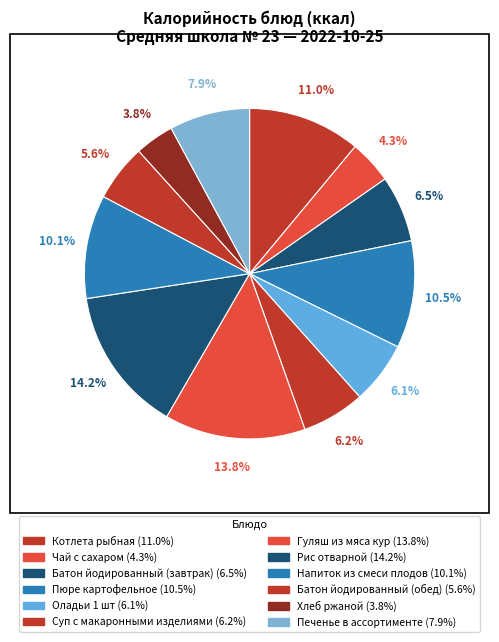

To the nearest percent, what is the average slice percentage?

8%